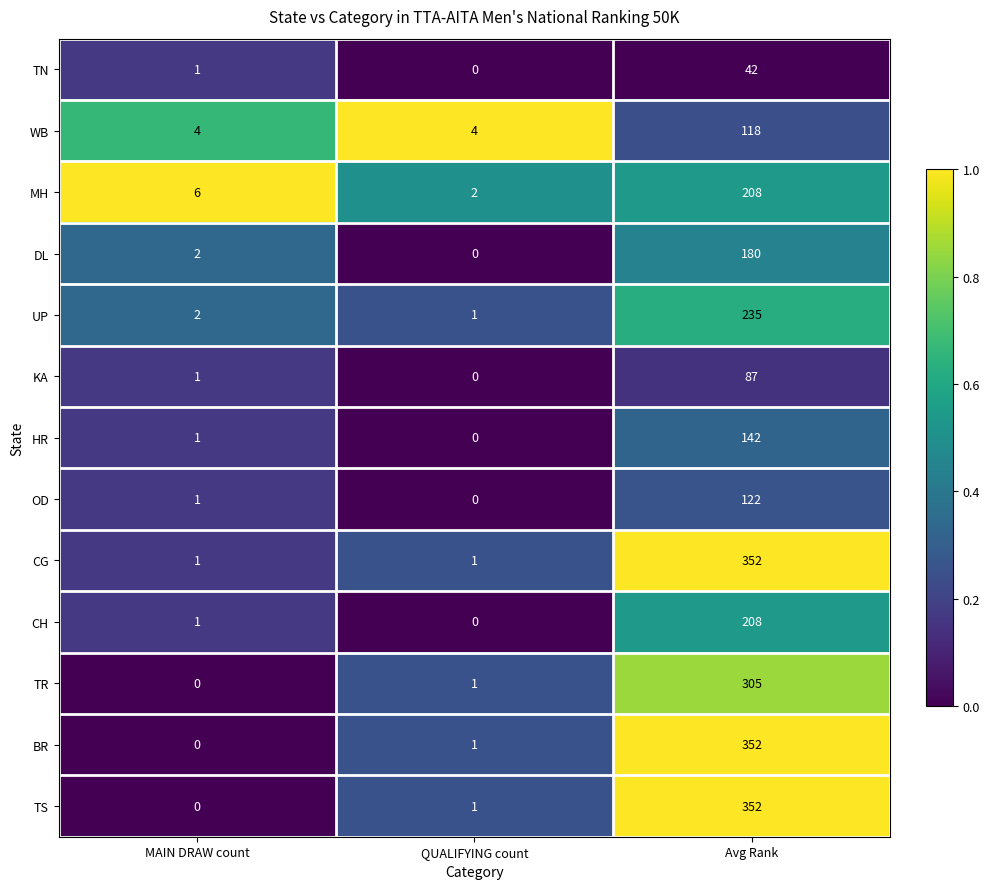

What is the sum of the UP values at Avg Rank and MAIN DRAW count?

237